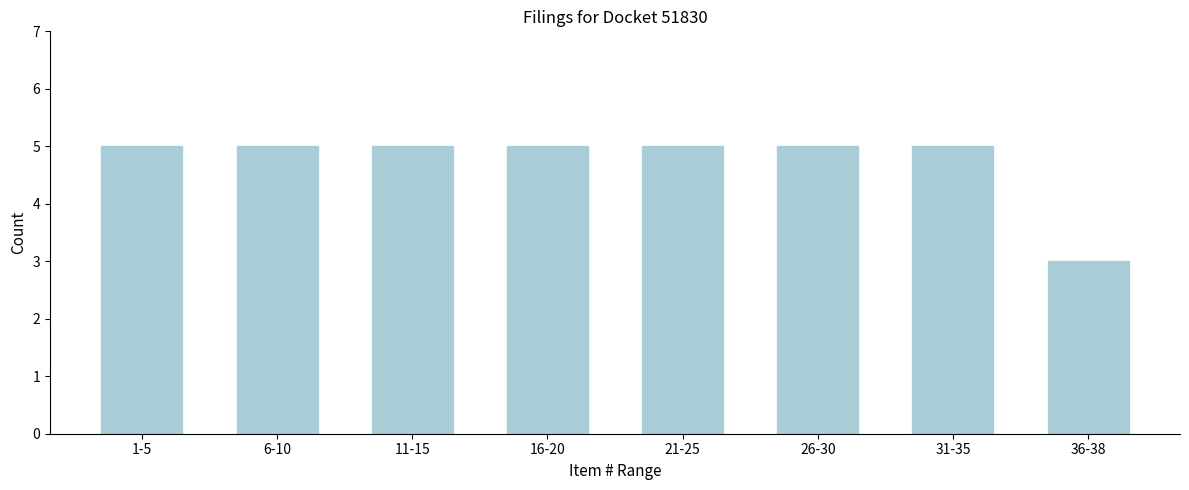

Reading left to right, transcribe all the data shown in this chart.

1-5=5	6-10=5	11-15=5	16-20=5	21-25=5	26-30=5	31-35=5	36-38=3